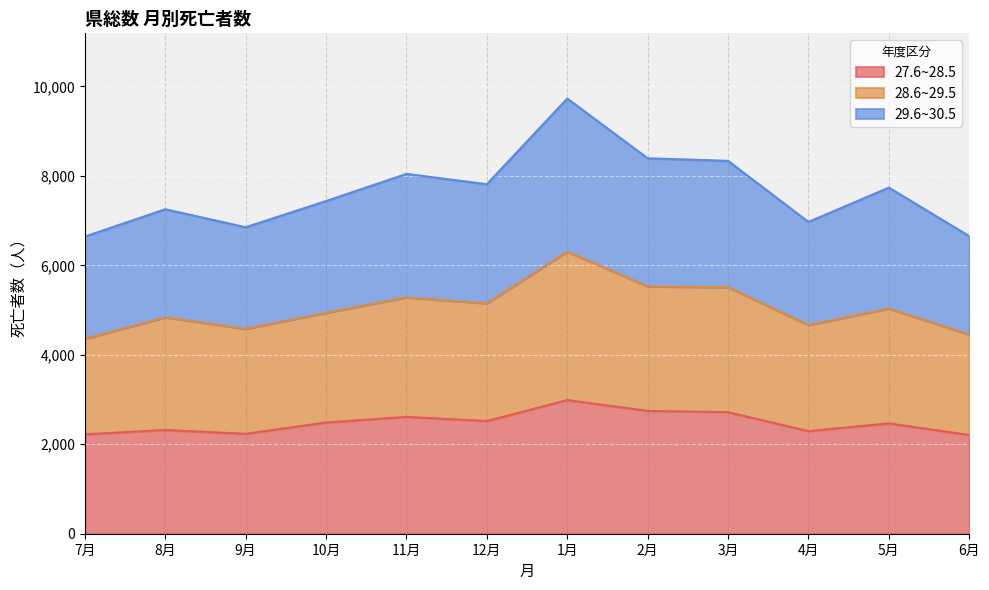

List the series in order of their overall mean, lowest first.

27.6~28.5, 28.6~29.5, 29.6~30.5